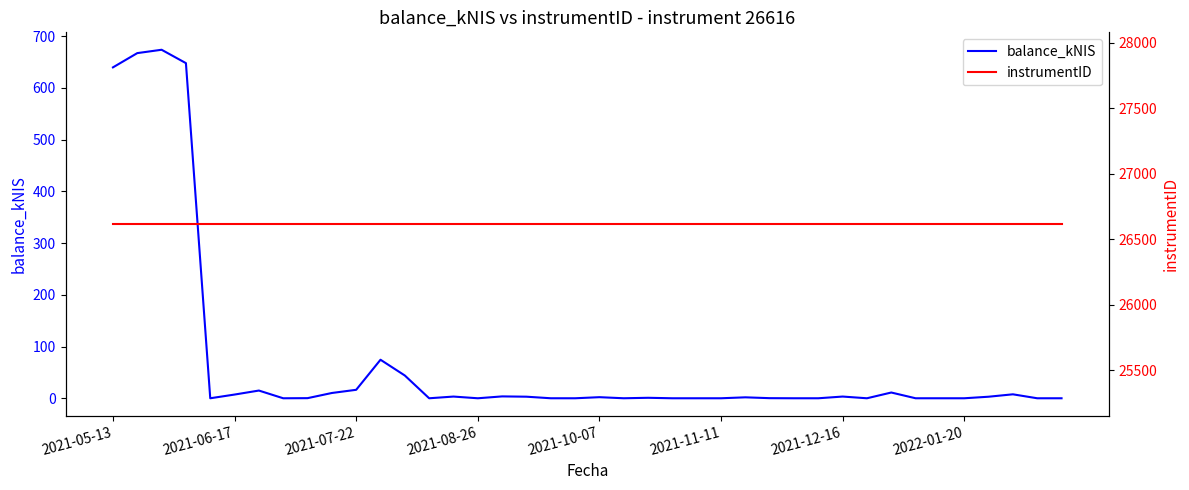

Which series has the largest range (max minus min)?

balance_kNIS